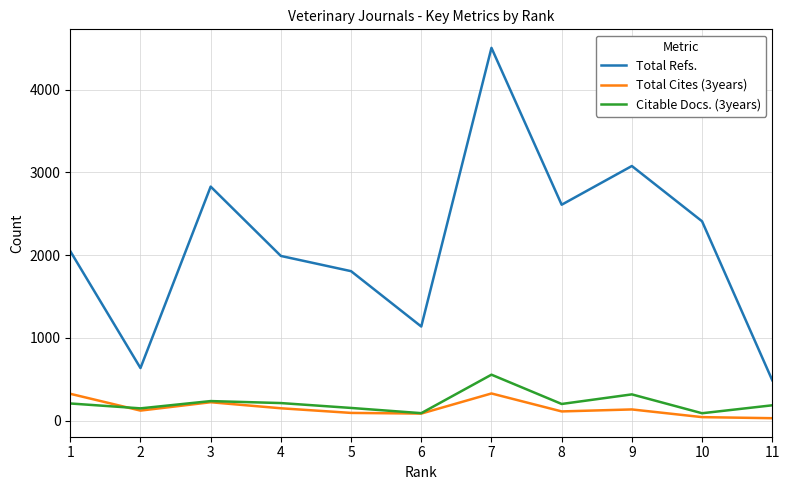

Which series has the widest spread of values?

Total Refs.